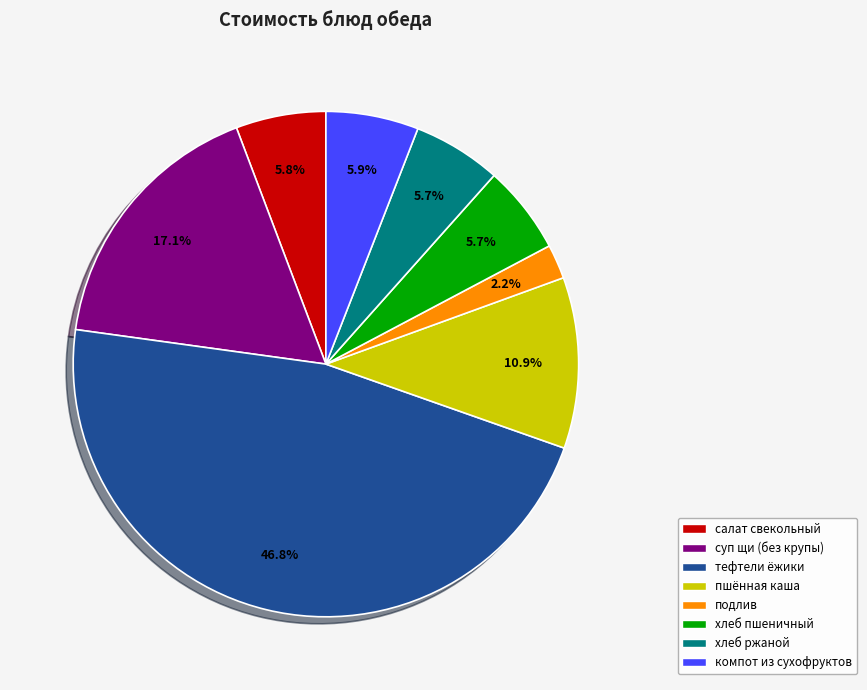

How many segments does this pie chart have?

8